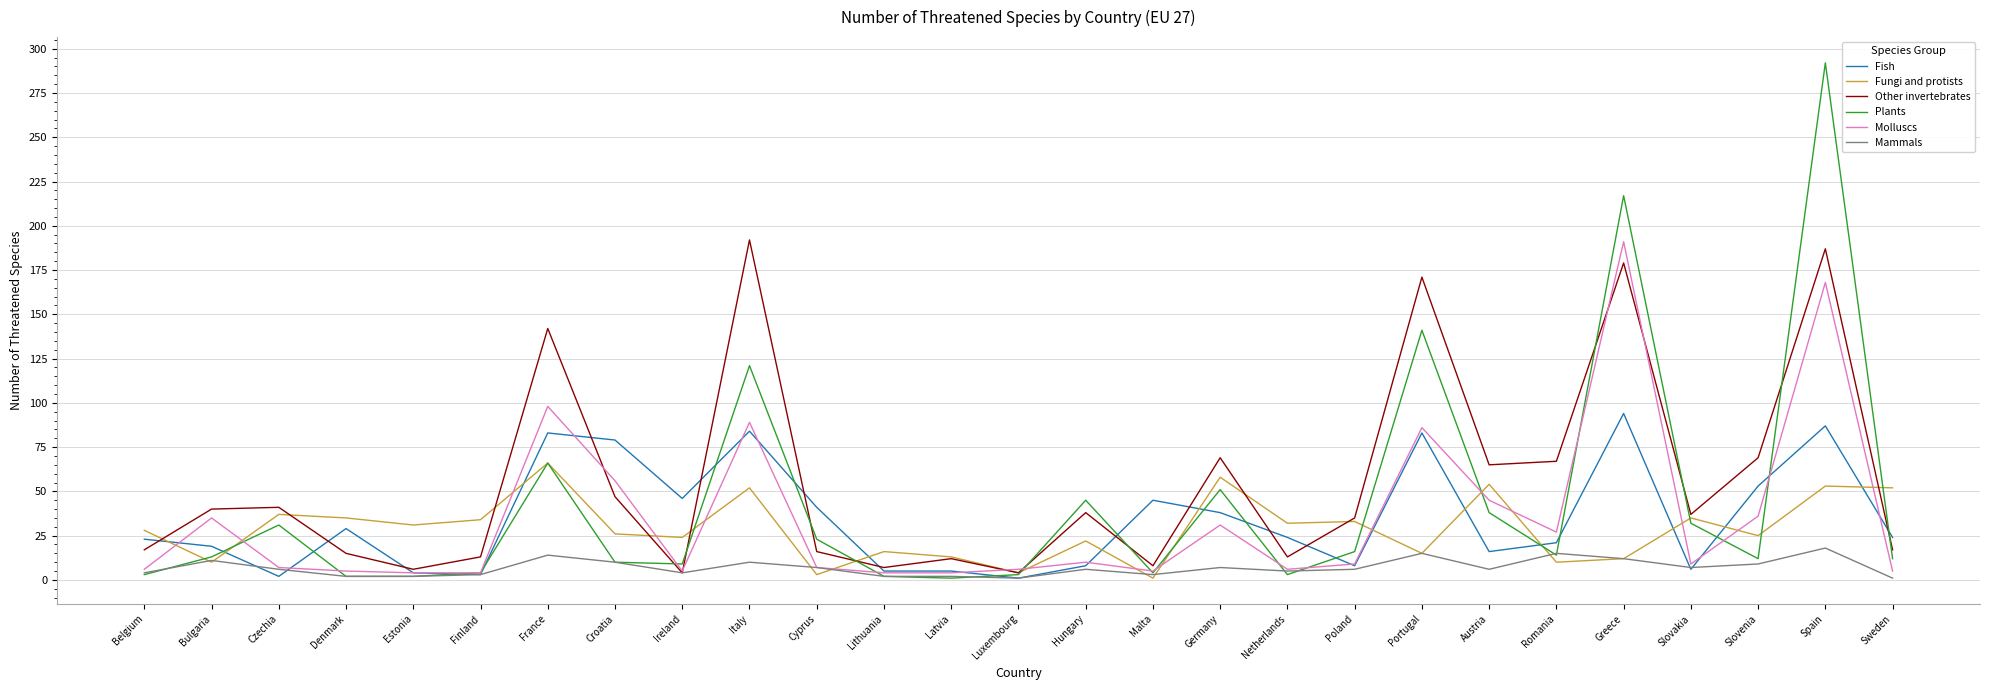

What is the highest value of the Molluscs series?

191